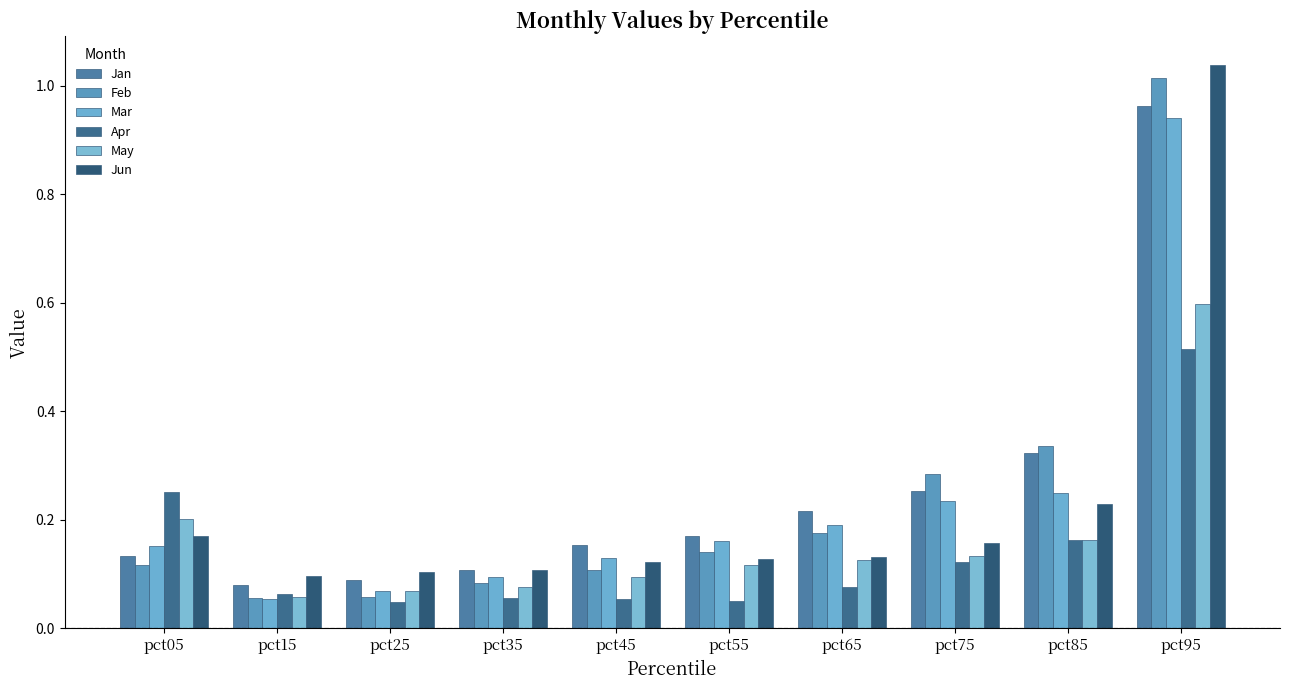

Count the number of data series in this chart.

6